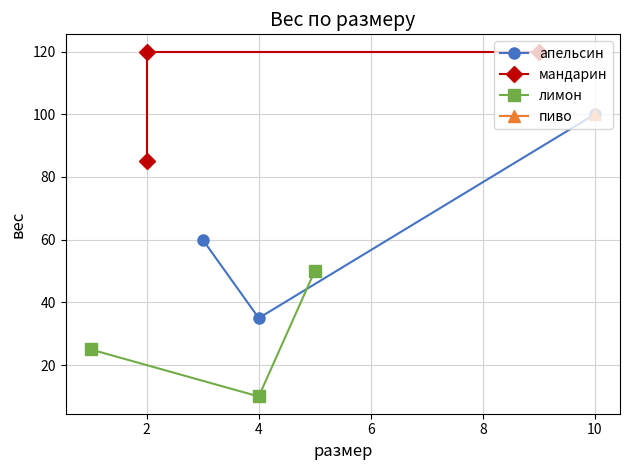

Which category has the lowest value in the апельсин series?

4